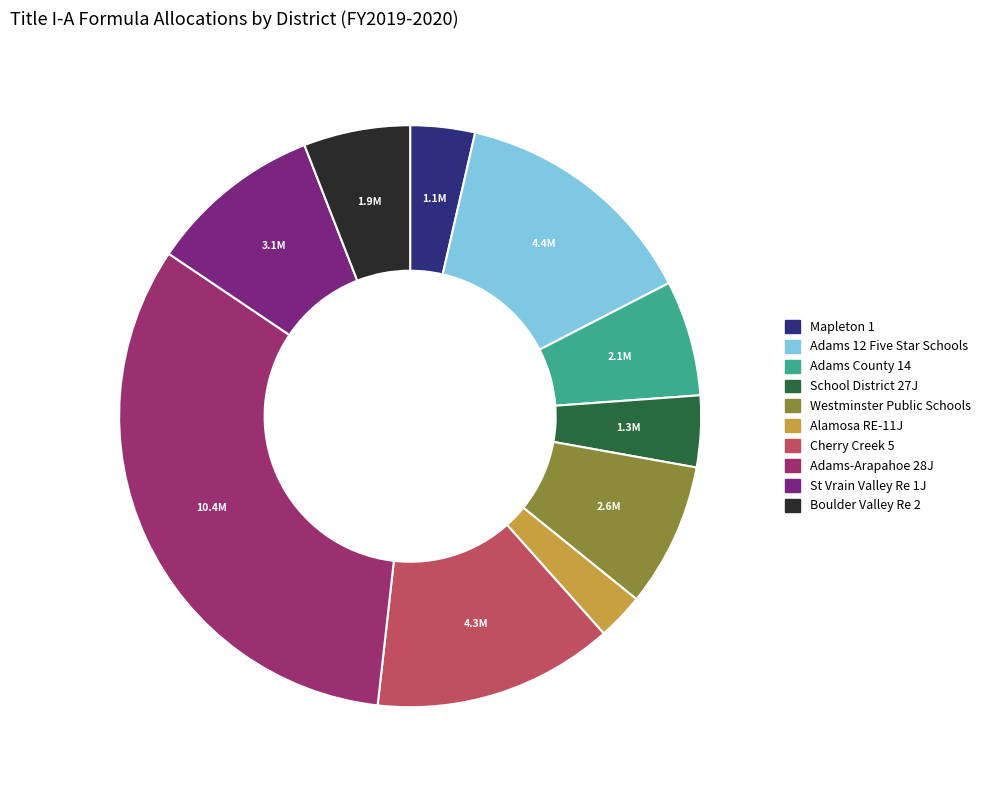

The Cherry Creek 5 slice represents 20% of the pie. True or false?

False